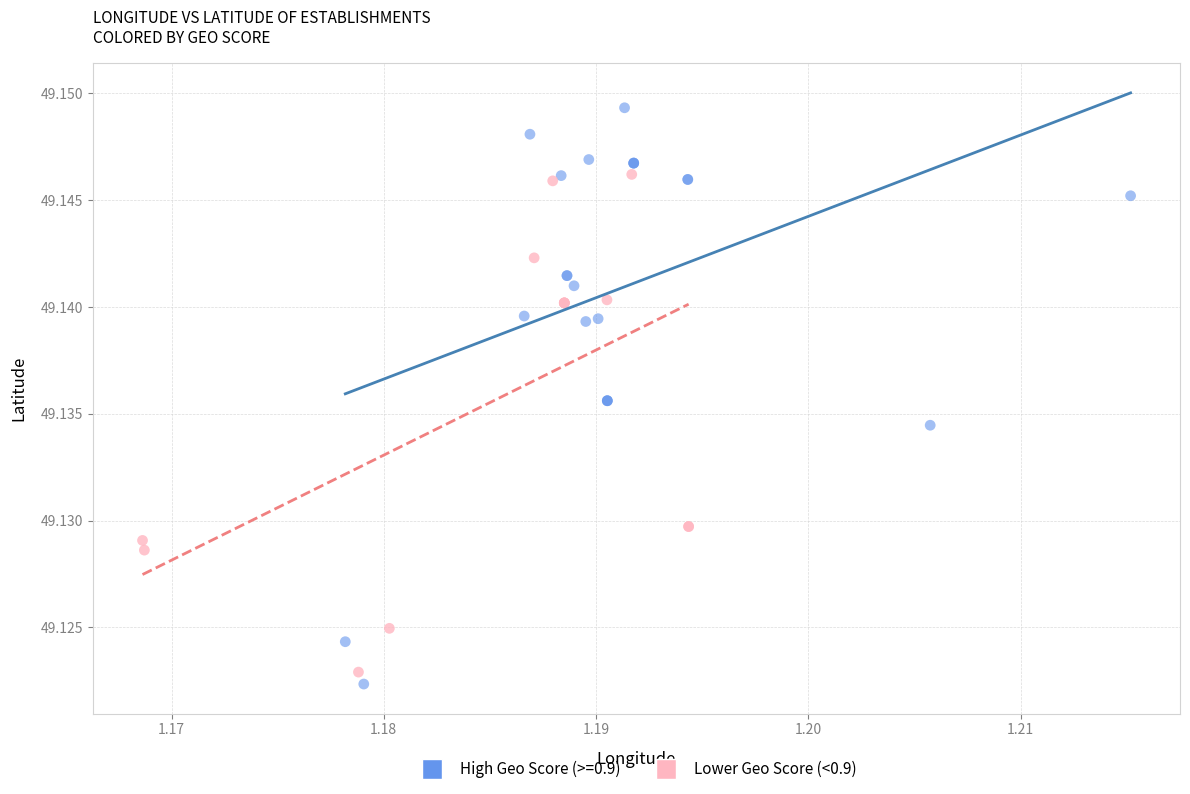

Which series has the largest Y range (max minus min)?

High Geo Score (>=0.9)